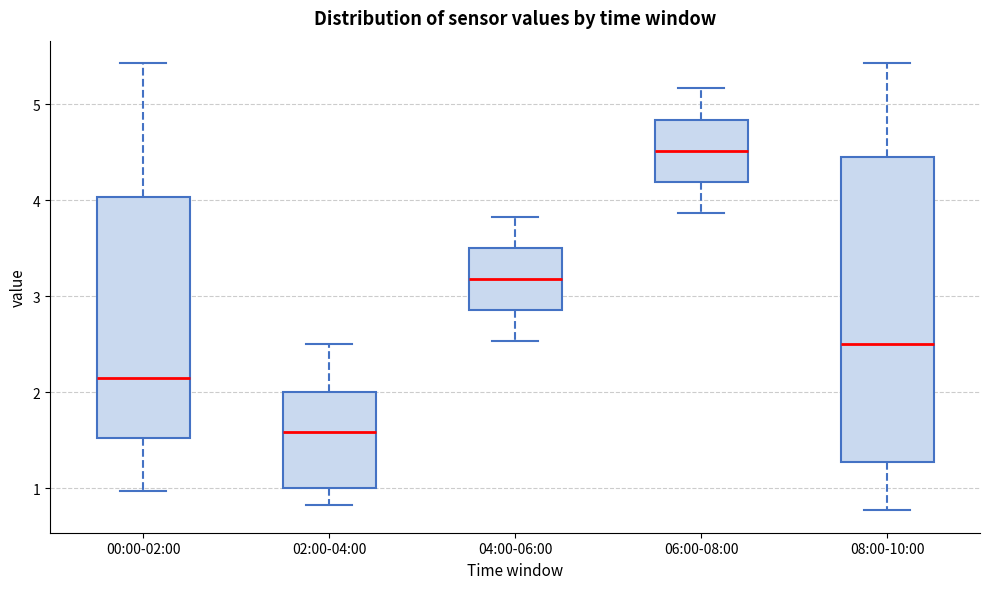

Where does the median line of the box for 00:00-02:00 sit on the y-axis? The values are not printed on the chart, so give them approximately, as read against the axis.

2.2